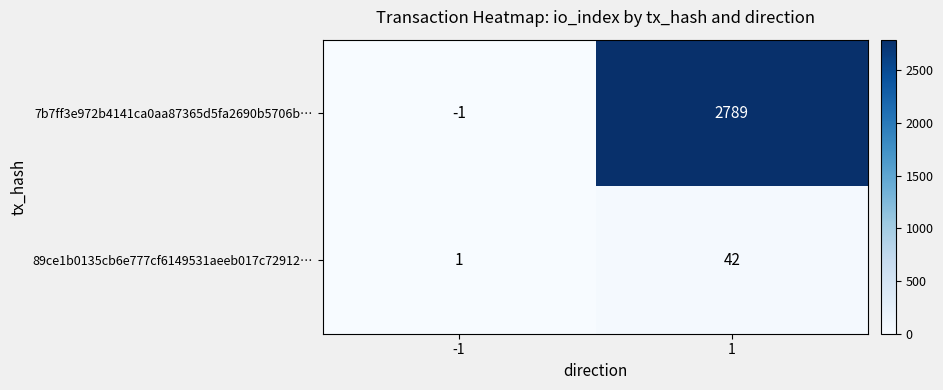

What is the sum of all 89ce1b0135cb6e777cf6149531aeeb017c72912… values?

43